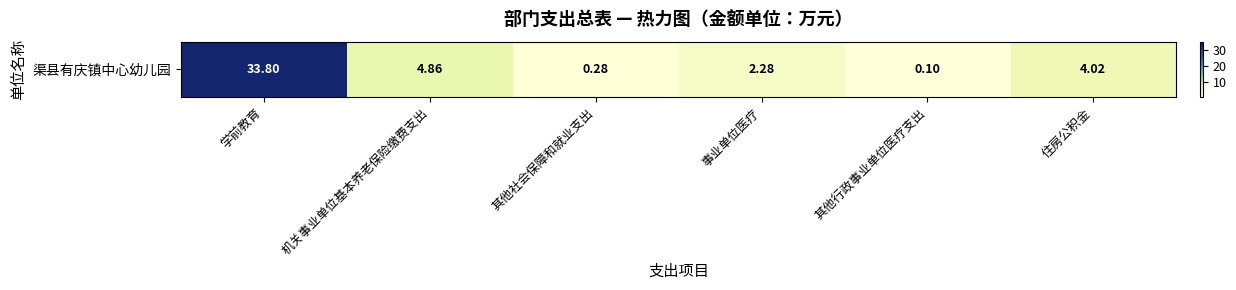

Reading left to right, what are all the values shown in this chart?

学前教育=33.8	机关事业单位基本养老保险缴费支出=4.9	其他社会保障和就业支出=0.3	事业单位医疗=2.3	其他行政事业单位医疗支出=0.1	住房公积金=4.0